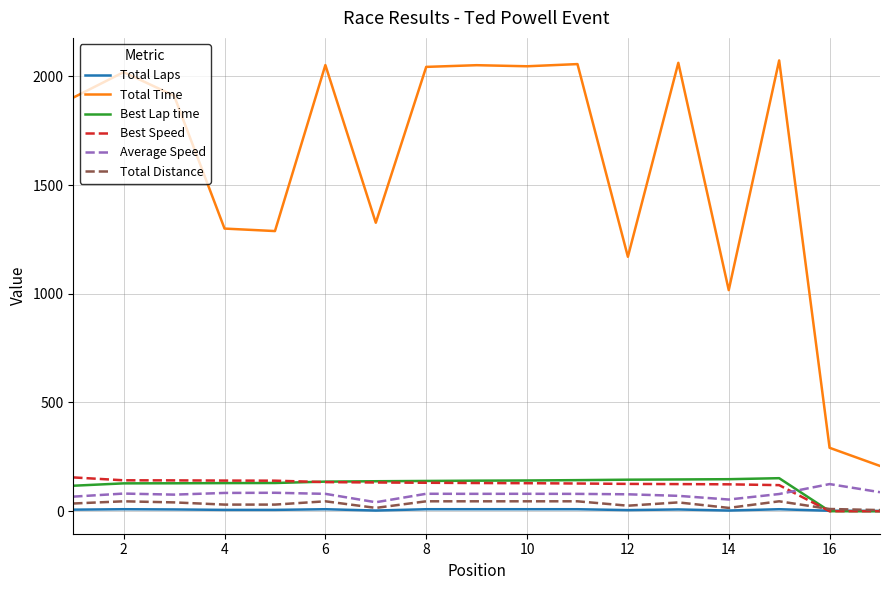

True or false: Total Time and Best Speed intersect in this chart.

False